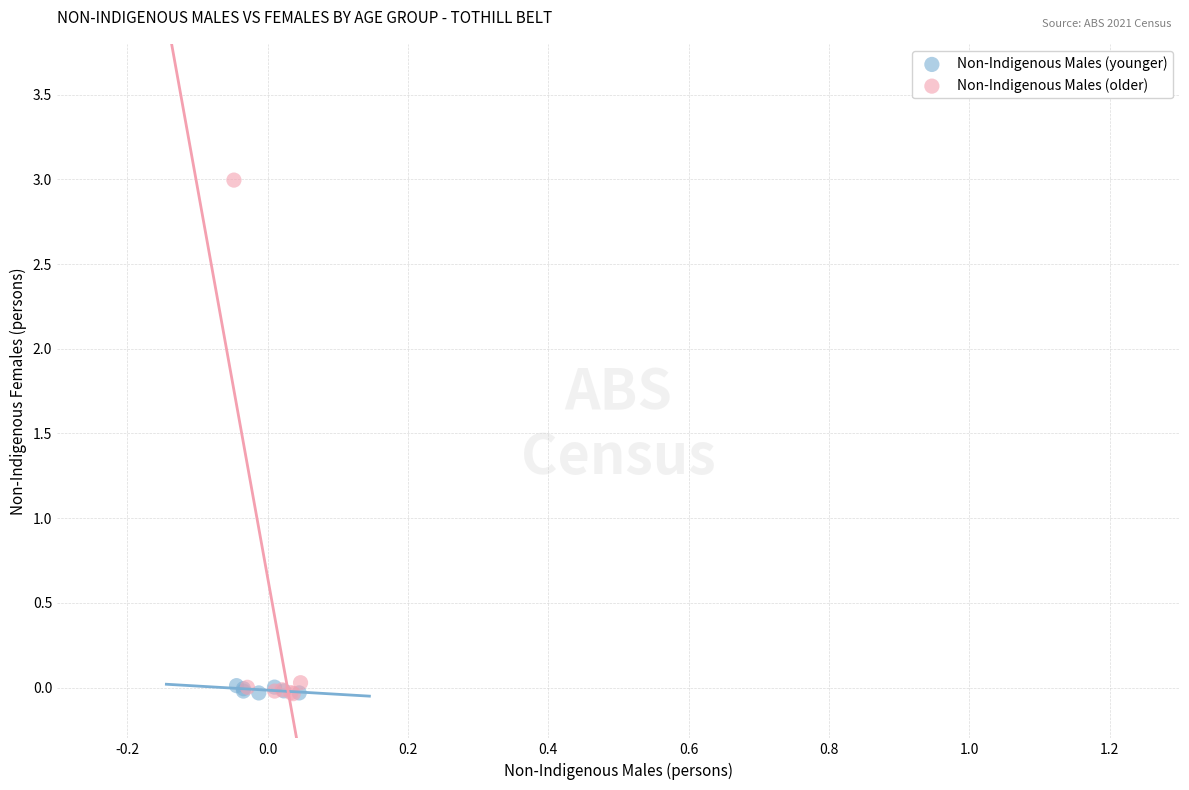

Which series contains the highest Y value?

Non-Indigenous Males (older)